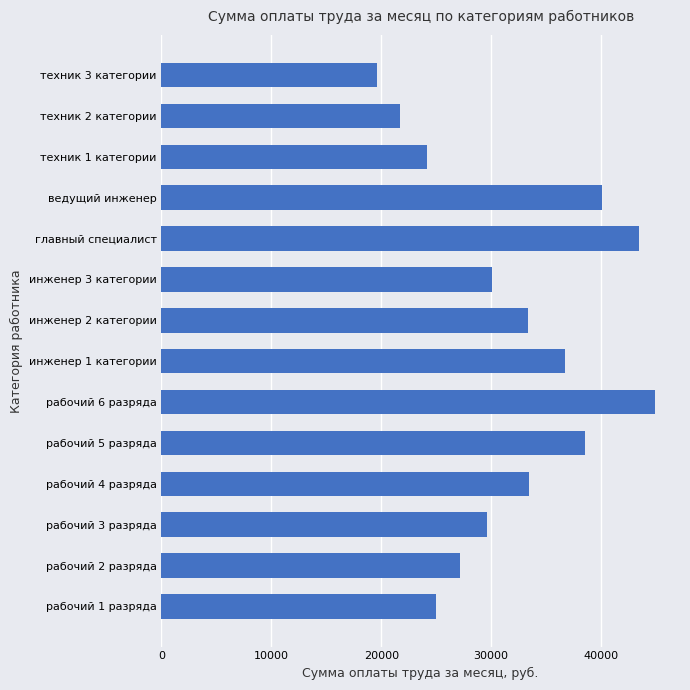

Read the value at техник 2 категории.

21704.2